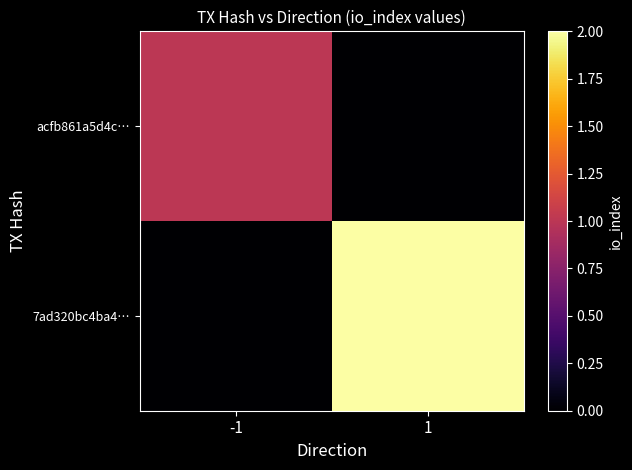

What is the maximum value shown in the chart?

2